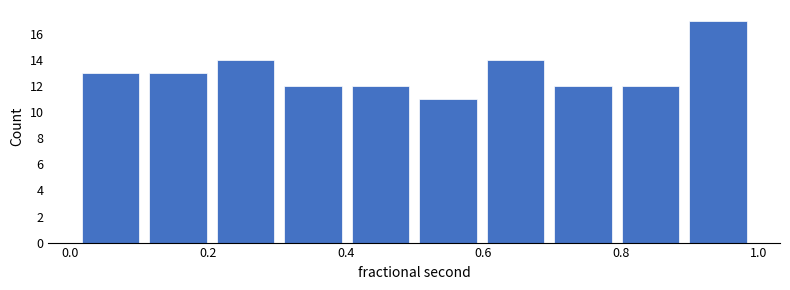

Reading left to right, transcribe this chart: for each bar, give the range it covers on the x-axis and its height. Neither the bar edges nor the heights are printed on the chart, so give them approximately, as read against the axes.

0.0 to 0.1: 13
0.1 to 0.2: 13
0.2 to 0.3: 14
0.3 to 0.4: 12
0.4 to 0.5: 12
0.5 to 0.6: 11
0.6 to 0.7: 14
0.7 to 0.8: 12
0.8 to 0.9: 12
0.9 to 1.0: 17